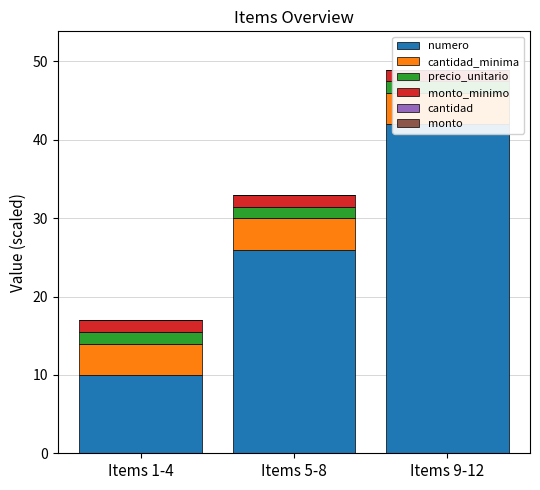

Reading left to right, transcribe all the data shown in this chart.

numero: Items 1-4=10.0	Items 5-8=26.0	Items 9-12=42.0
cantidad_minima: Items 1-4=4.0	Items 5-8=4.0	Items 9-12=4.0
precio_unitario: Items 1-4=1.5	Items 5-8=1.5	Items 9-12=1.5
monto_minimo: Items 1-4=1.5	Items 5-8=1.5	Items 9-12=1.5
cantidad: Items 1-4=0.0	Items 5-8=0.0	Items 9-12=0.0
monto: Items 1-4=0.0	Items 5-8=0.0	Items 9-12=0.0